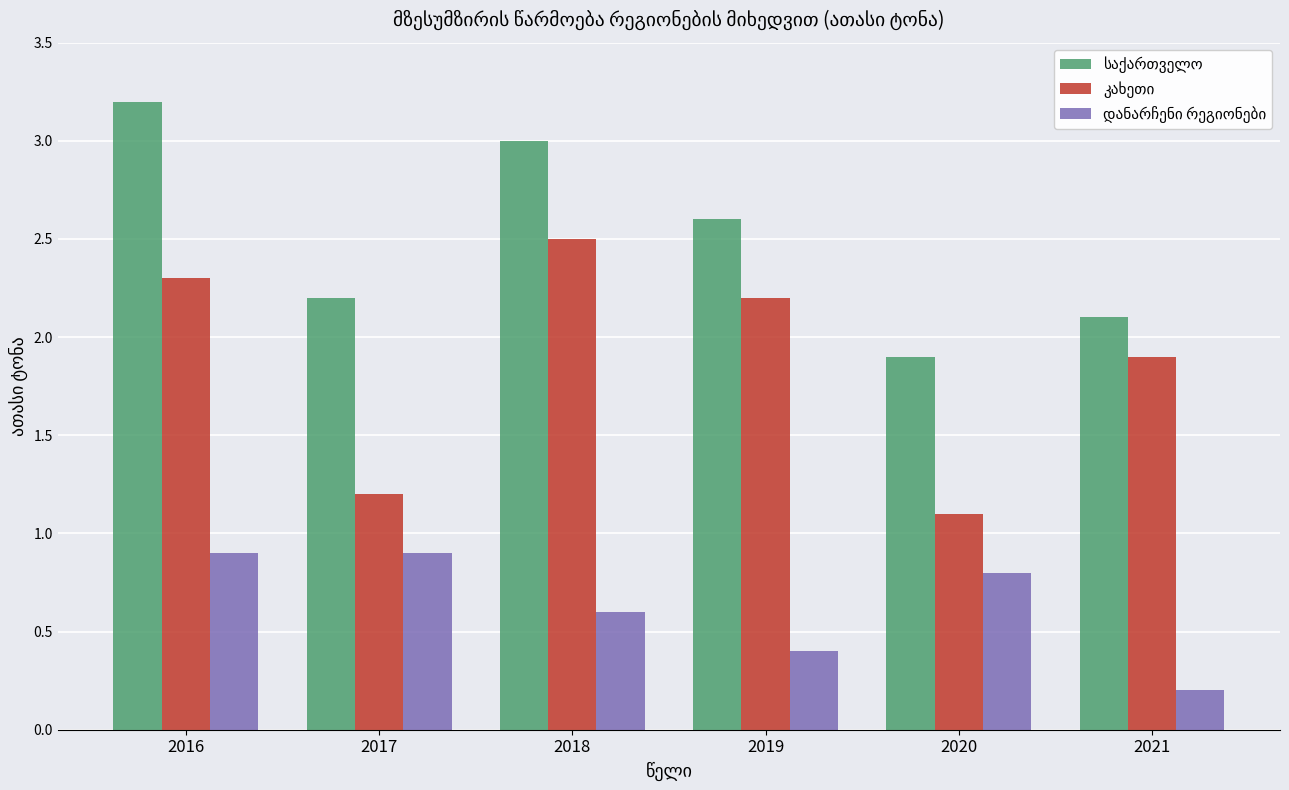

At which category is the sum across all series the highest?

2016